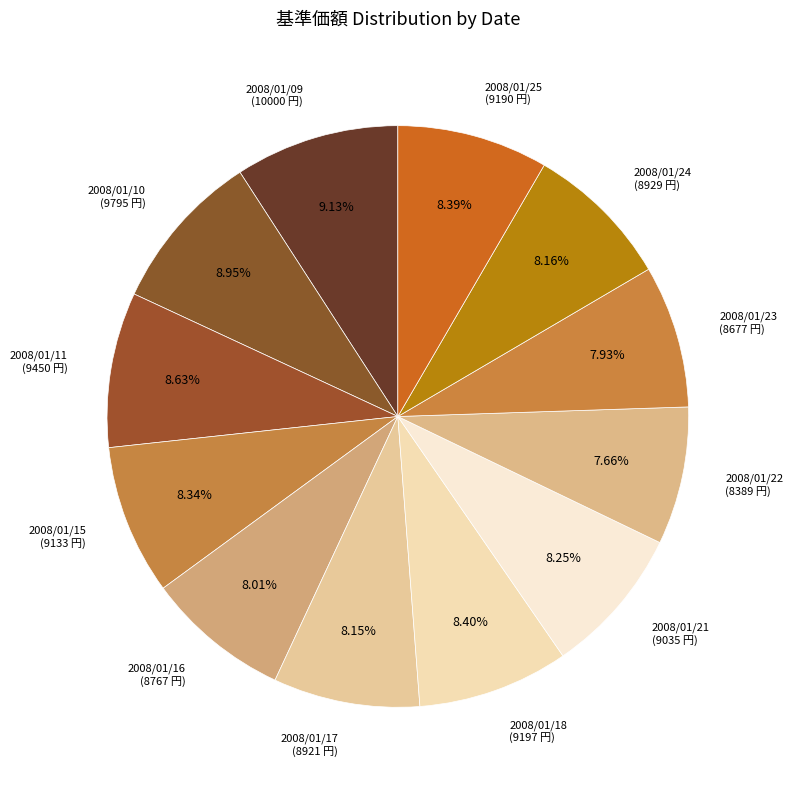

Combined, do 2008/01/15 (9133 円) and 2008/01/09 (10000 円) account for over 50%?

No